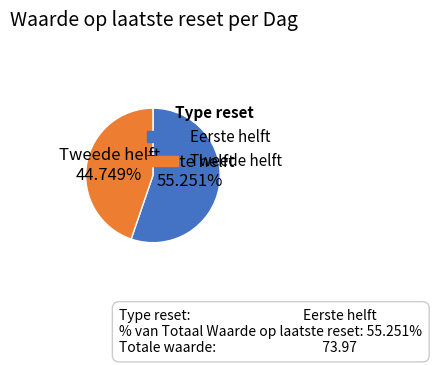

Is there any slice that represents more than half of the pie?

Yes